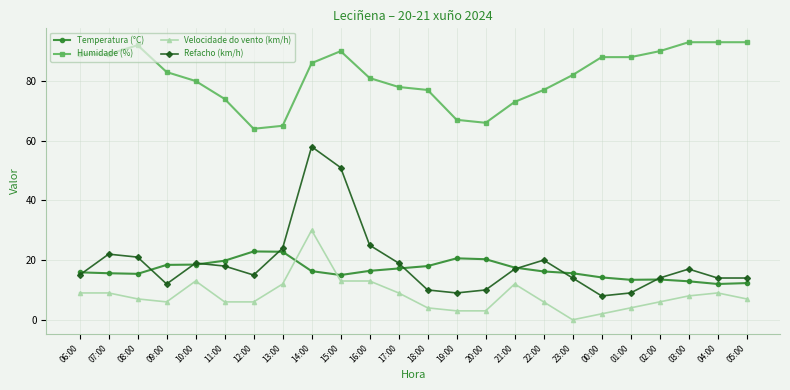

Where do Velocidade do vento (km/h) and Temperatura (°C) first cross each other?

13:00 and 14:00